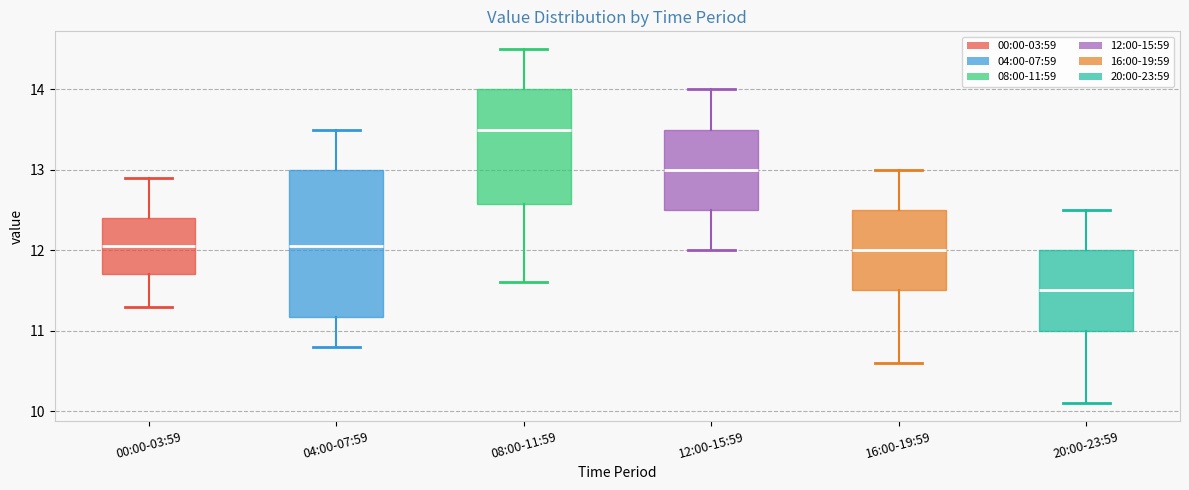

Comparing the boxes themselves (not the whiskers), which one is the tallest?

04:00-07:59